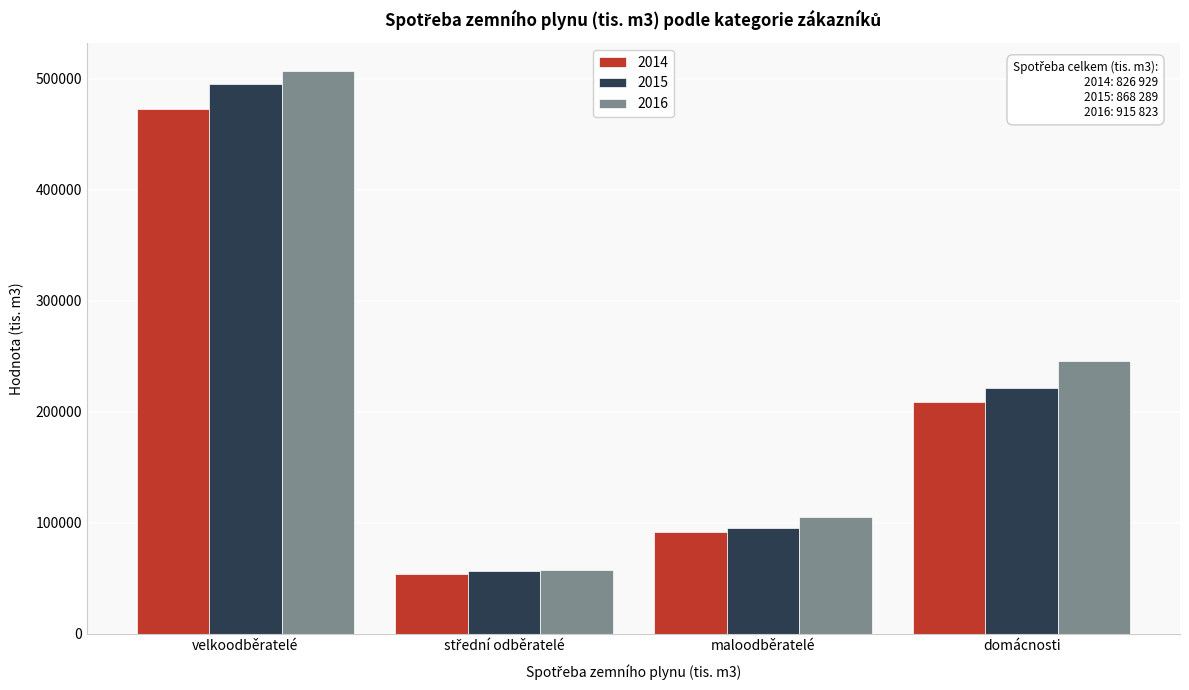

Reading left to right, extract all data points from this chart.

2014: 472902	54161	91299	208567
2015: 495164	56929	95220	220976
2016: 506678	57847	105532	245766